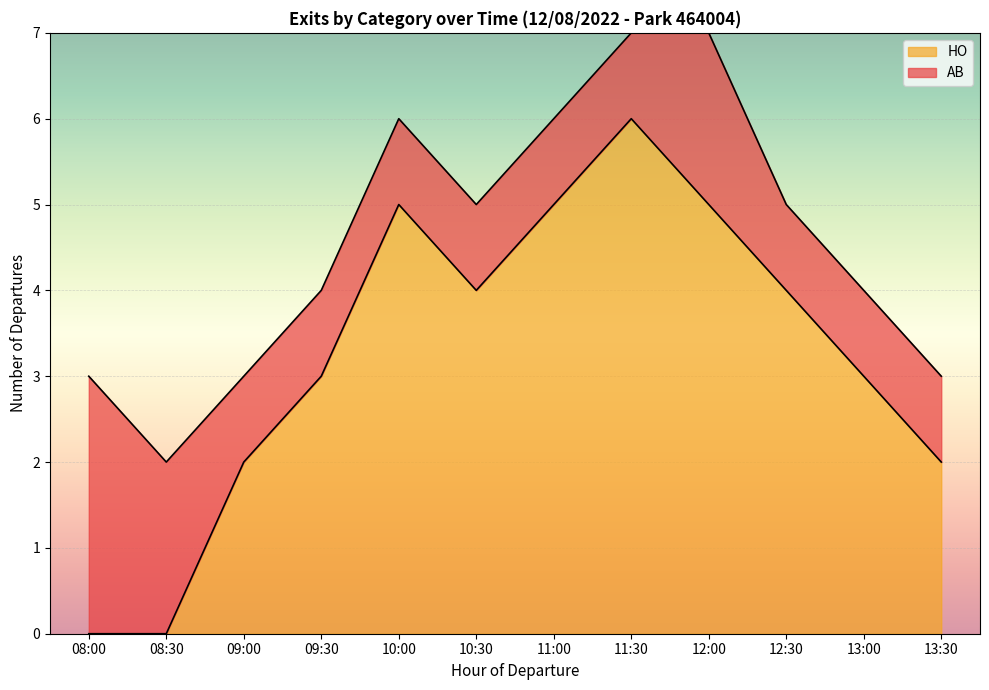

What is the change in value from 09:30 to 12:30?

+1